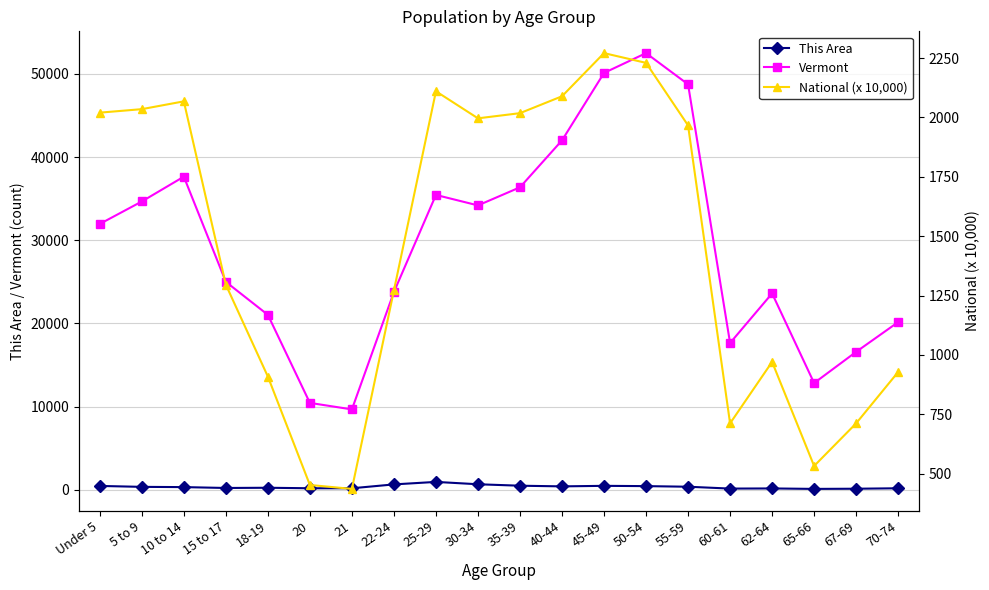

Which series has the widest spread of values?

Vermont